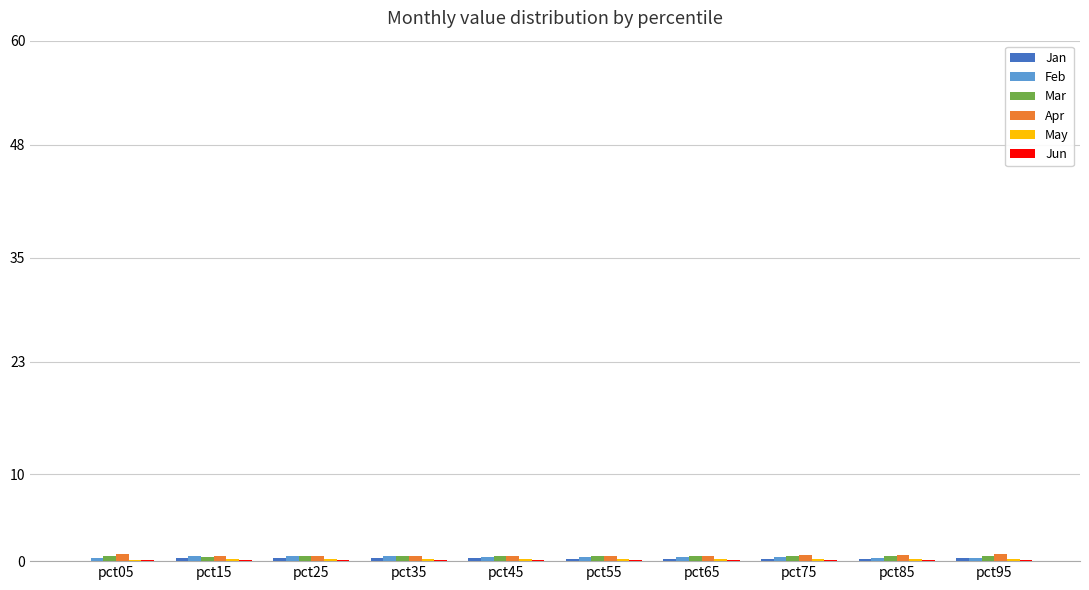

What is the maximum value shown in the chart?

0.9